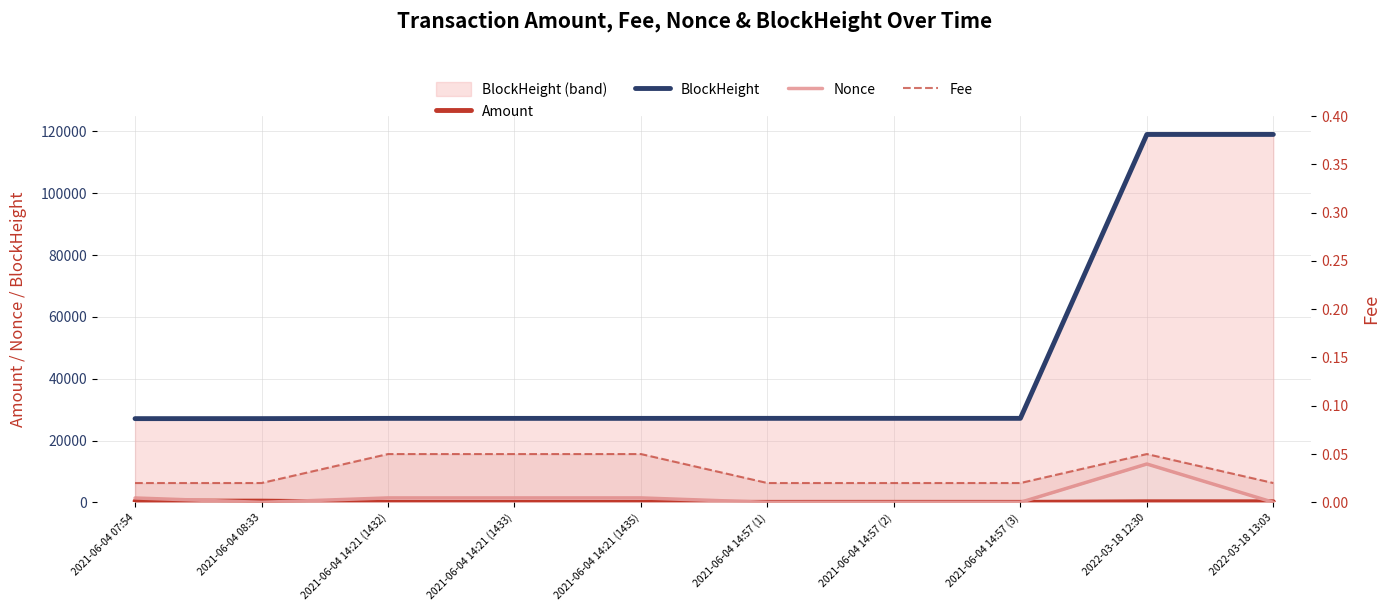

True or false: Fee has a value of 0.1 at 2021-06-04 14:21 (1433).

False